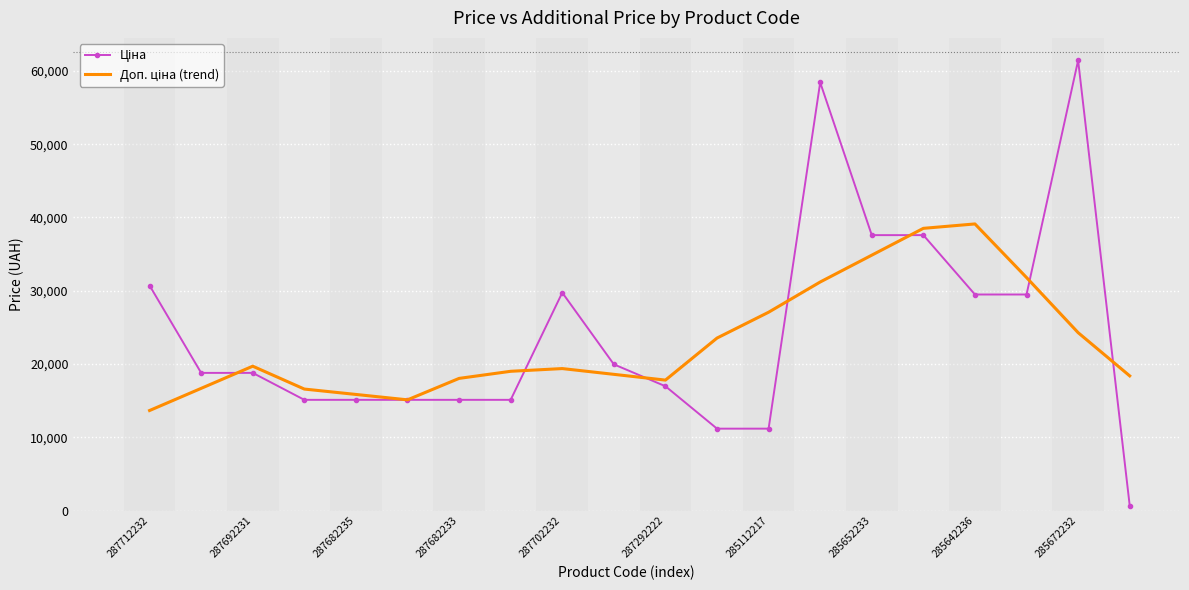

What is the greatest value displayed?

61434.3